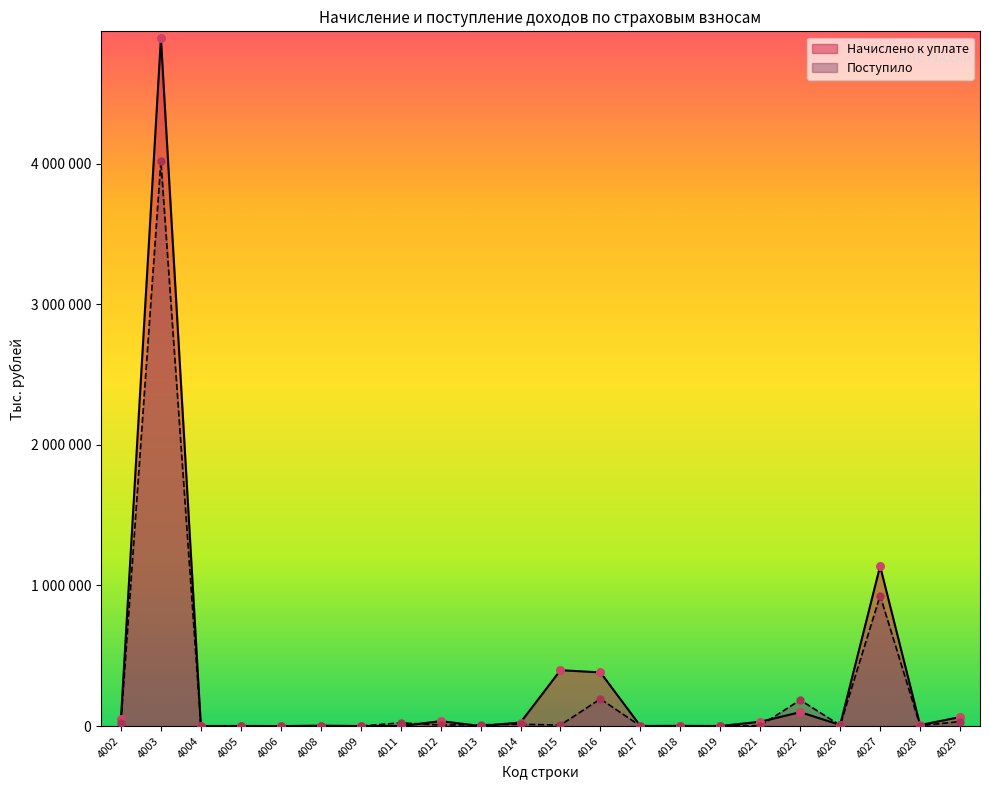

Is the value of Поступило at 4029 greater than the value of Начислено к уплате at 4019?

Yes